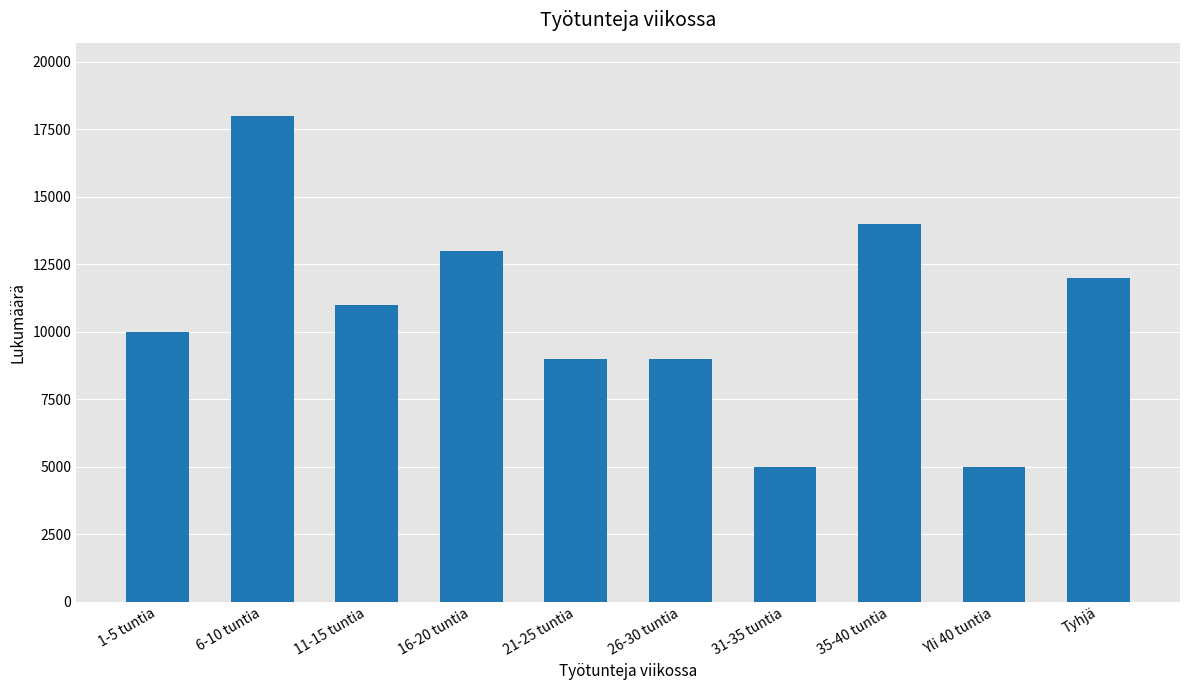

The value at 21-25 tuntia is 9000. True or false?

True